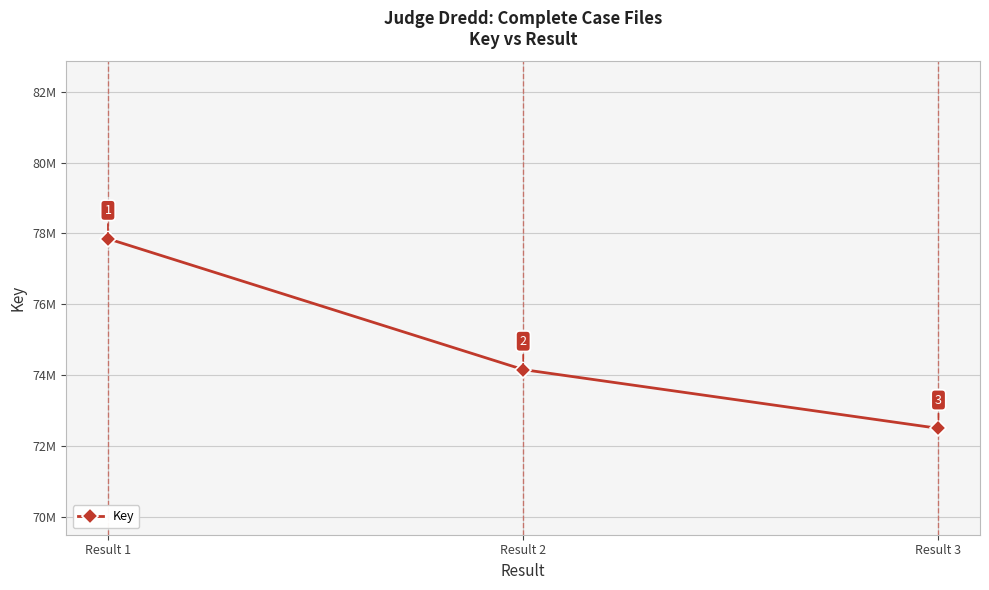

What is the value of the 3rd point from the left?

72501725